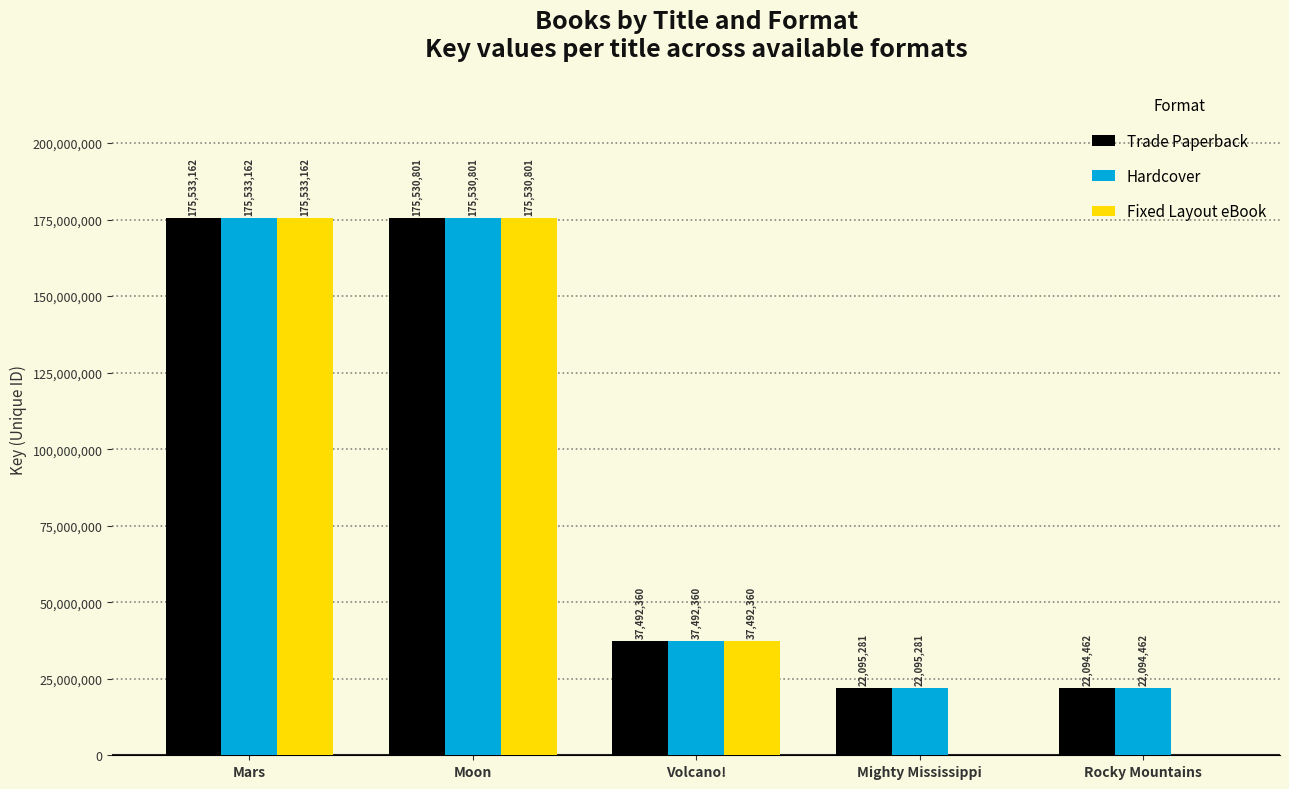

What is the sum of all Fixed Layout eBook values?

388556323